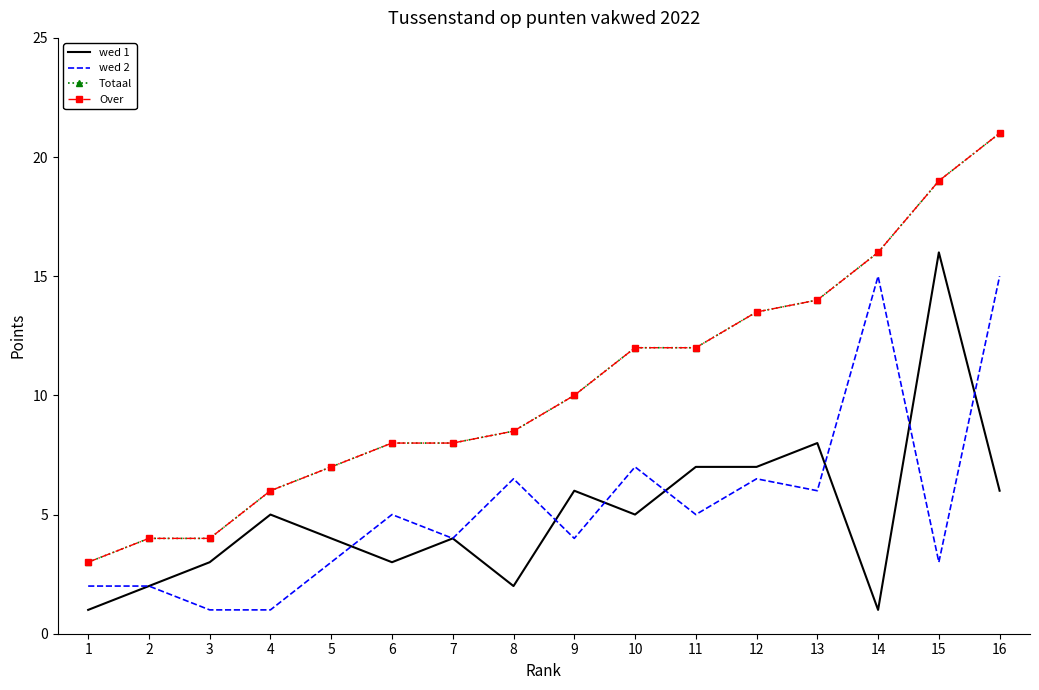

Which series changed the most between 5 and 10?

Totaal